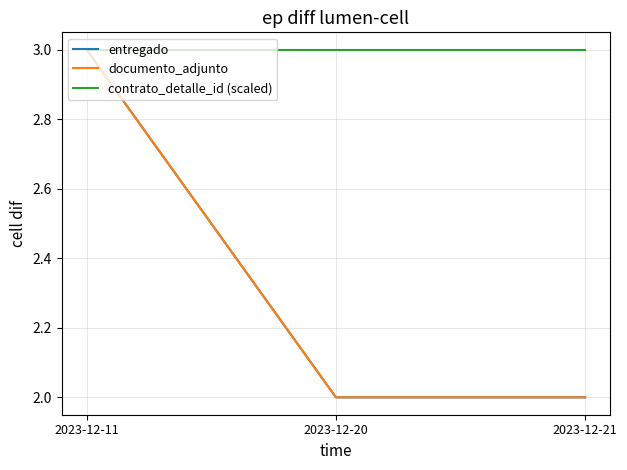

Does the chart have visible grid lines?

Yes